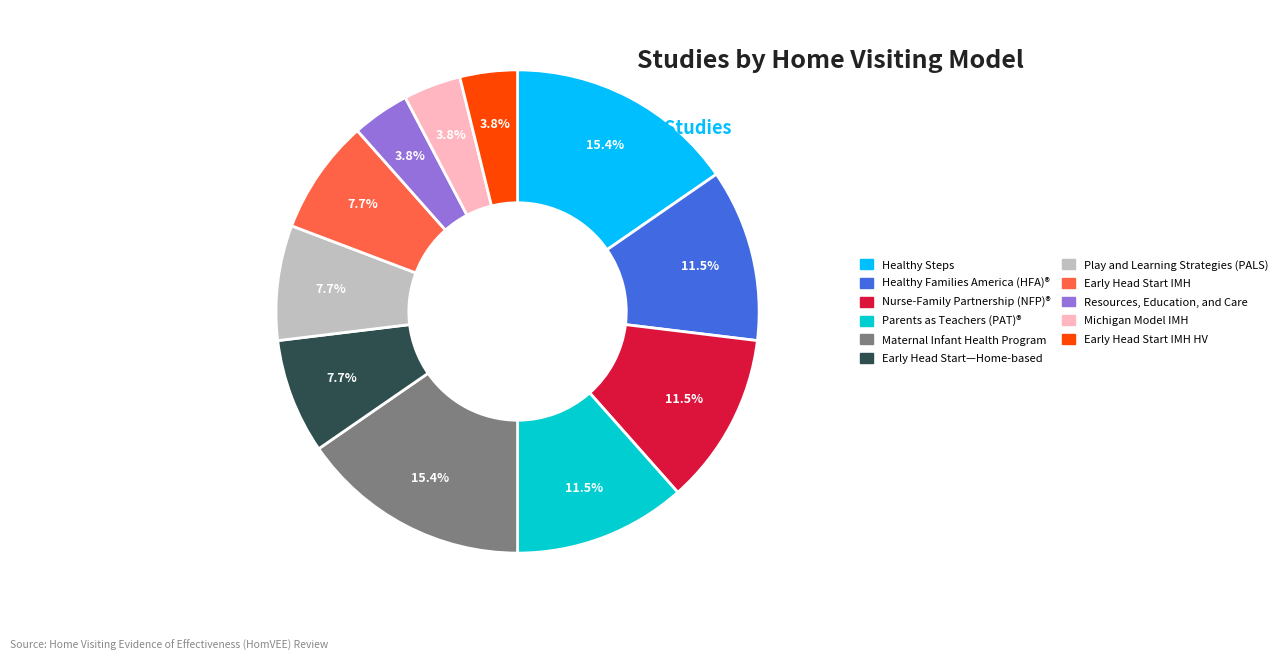

Is there a majority slice in this chart?

No